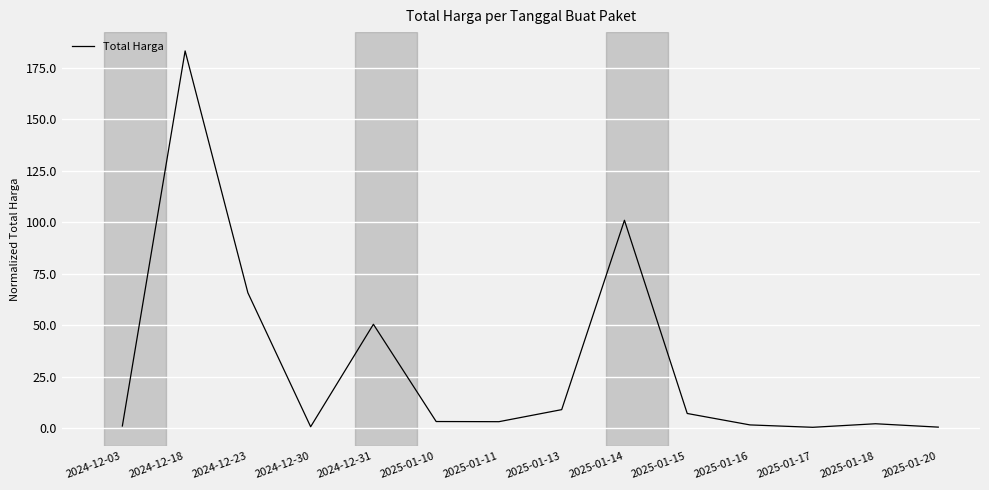

What is the difference between the values at 2025-01-15 and 2024-12-31?

43.3